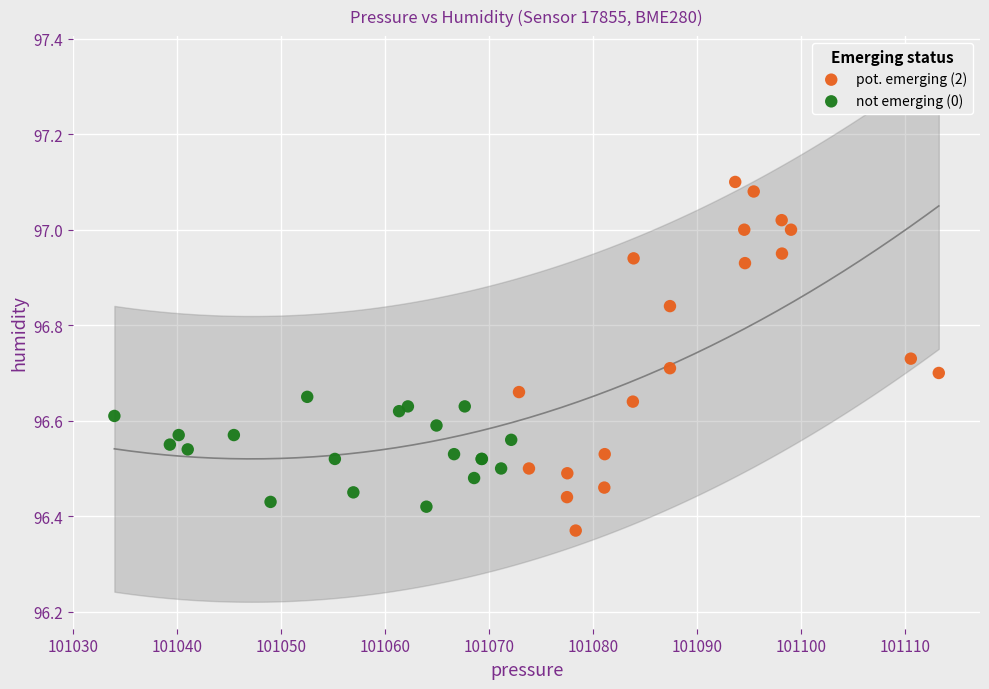

Which series contains the lowest Y value?

pot. emerging (2)